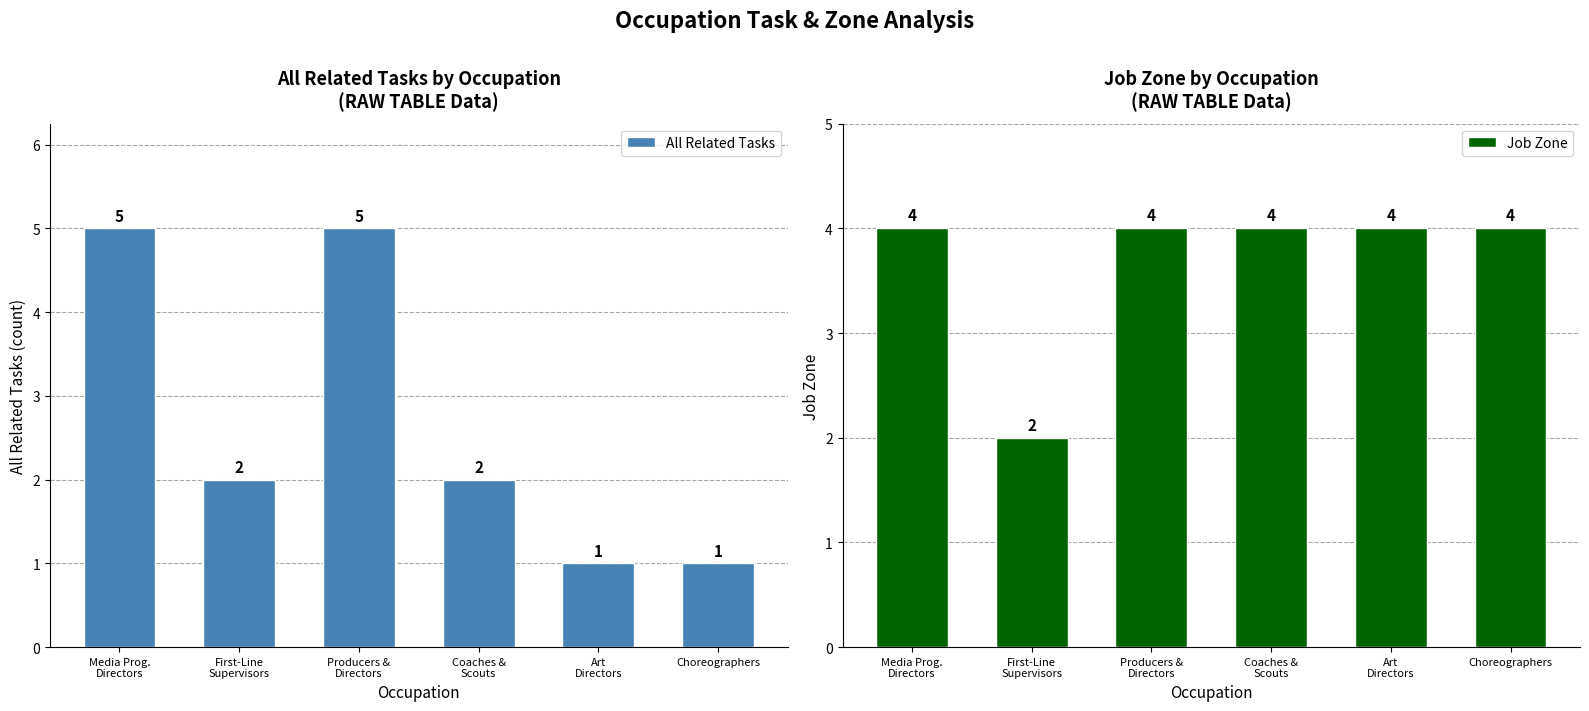

List the series in order of their peak value, highest first.

All Related Tasks, Job Zone